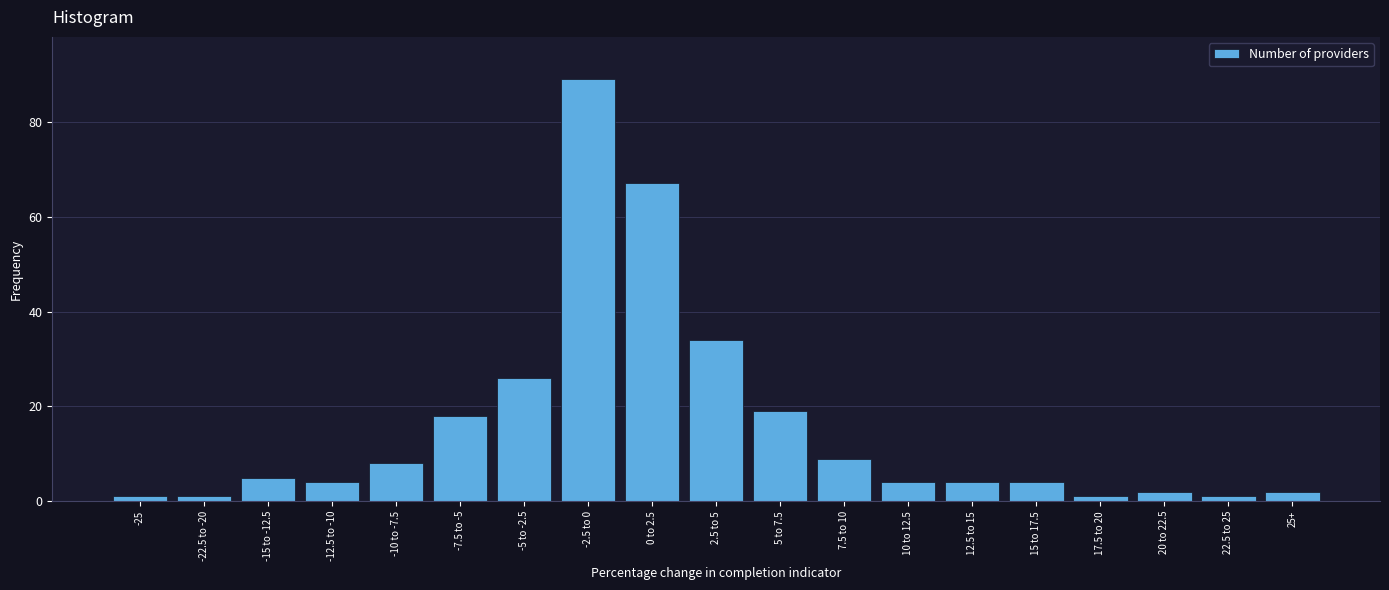

Reading right to left, extract all data points from this chart.

2	1	2	1	4	4	4	9	19	34	67	89	26	18	8	4	5	1	1